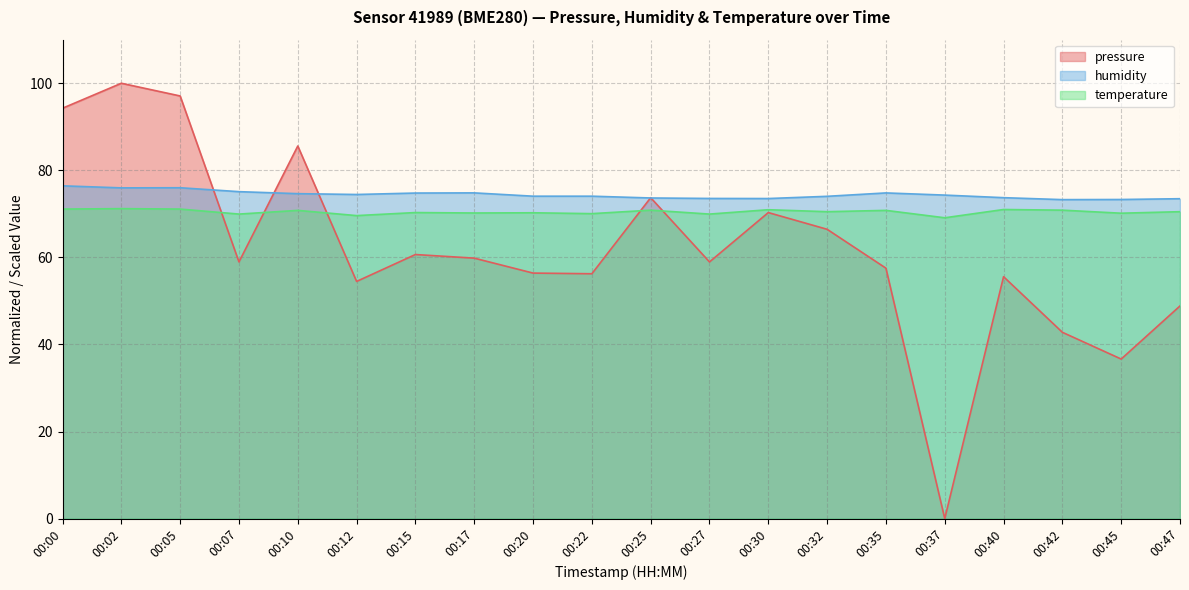

How many values in the pressure series exceed 58?

11